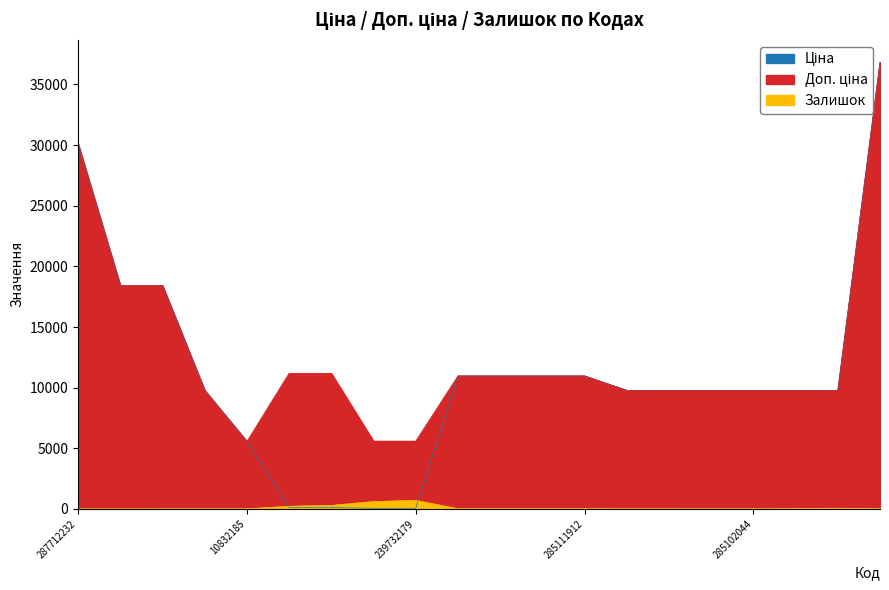

True or false: Ціна and Доп. ціна cross at least once.

False